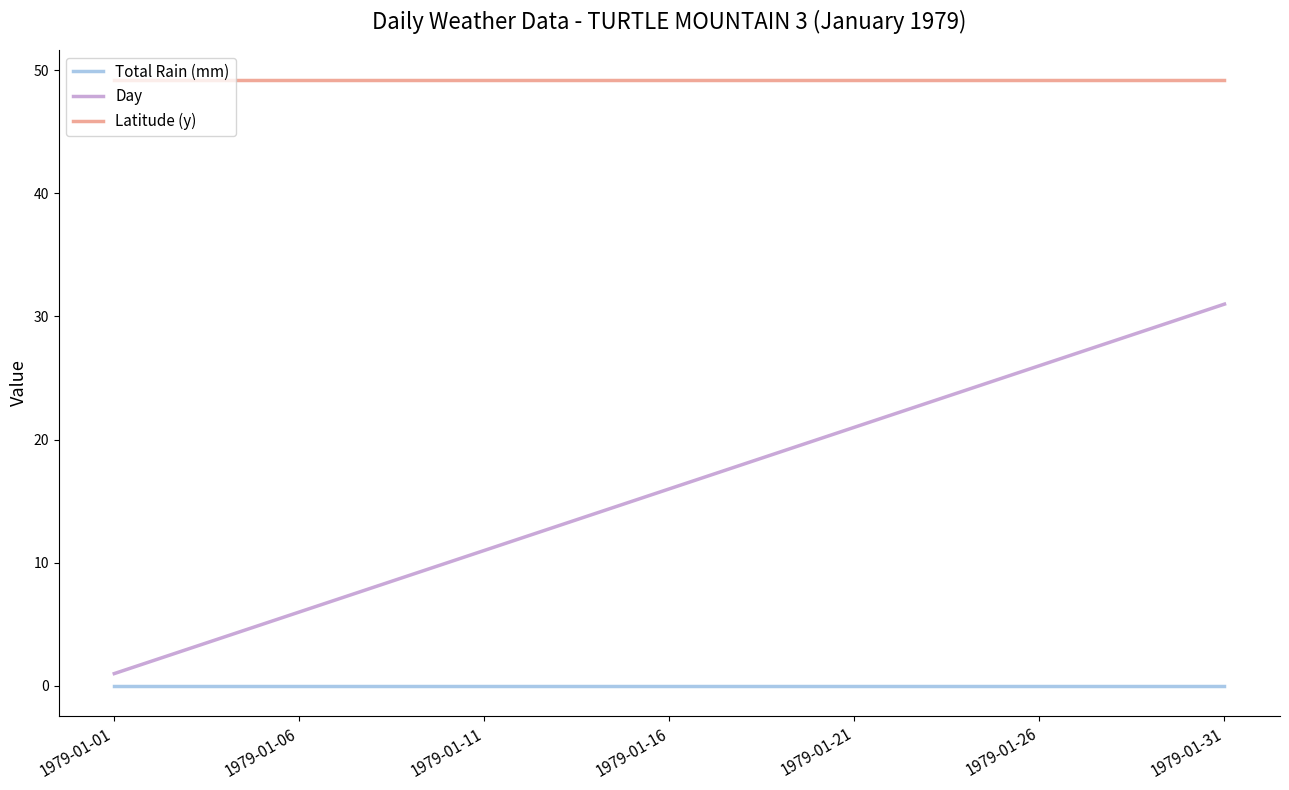

True or false: Latitude (y) and Day intersect in this chart.

False